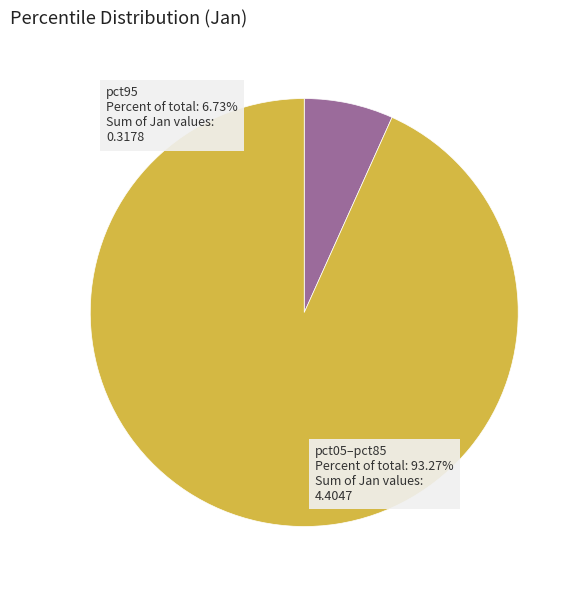

Do pct95 and pct05–pct85 together represent more than half of the pie?

Yes